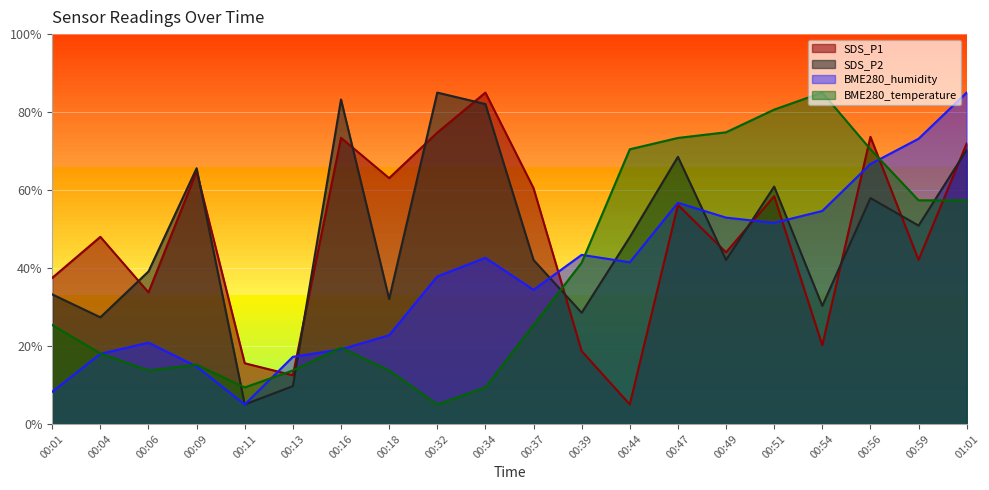

List the series in order of their peak value, lowest first.

SDS_P1, SDS_P2, BME280_humidity, BME280_temperature